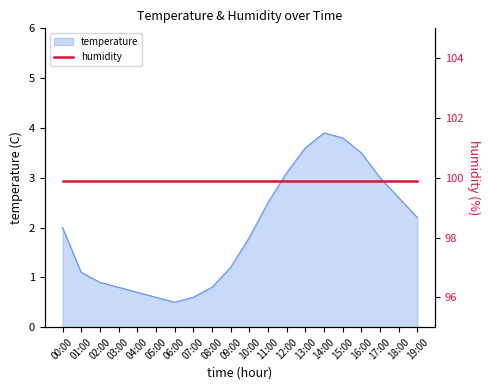

At which category does the data reach its first local peak?

14:00